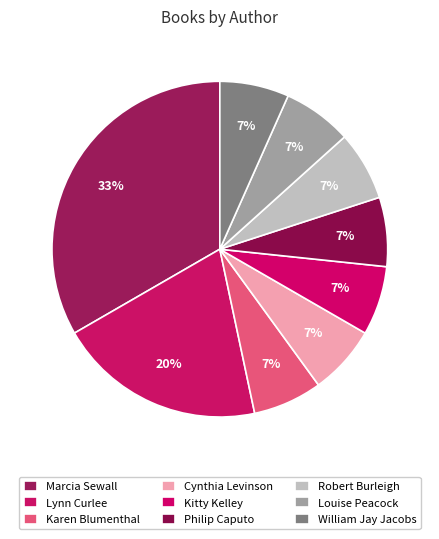

How many segments does this pie chart have?

9